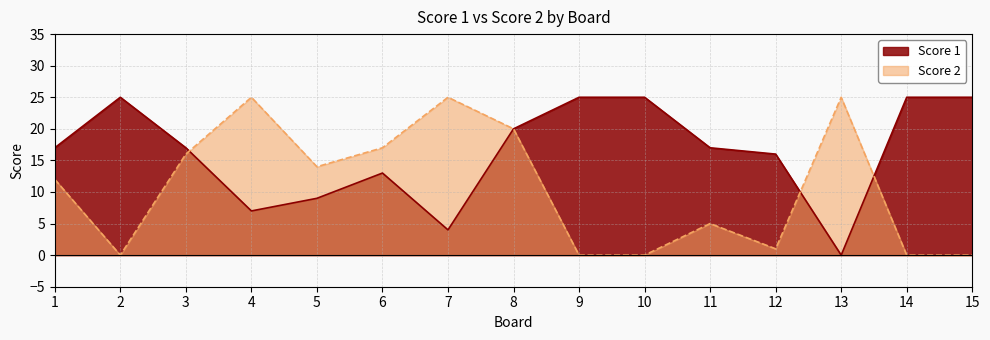

Is it true that Score 2 equals 10 at 2?

False